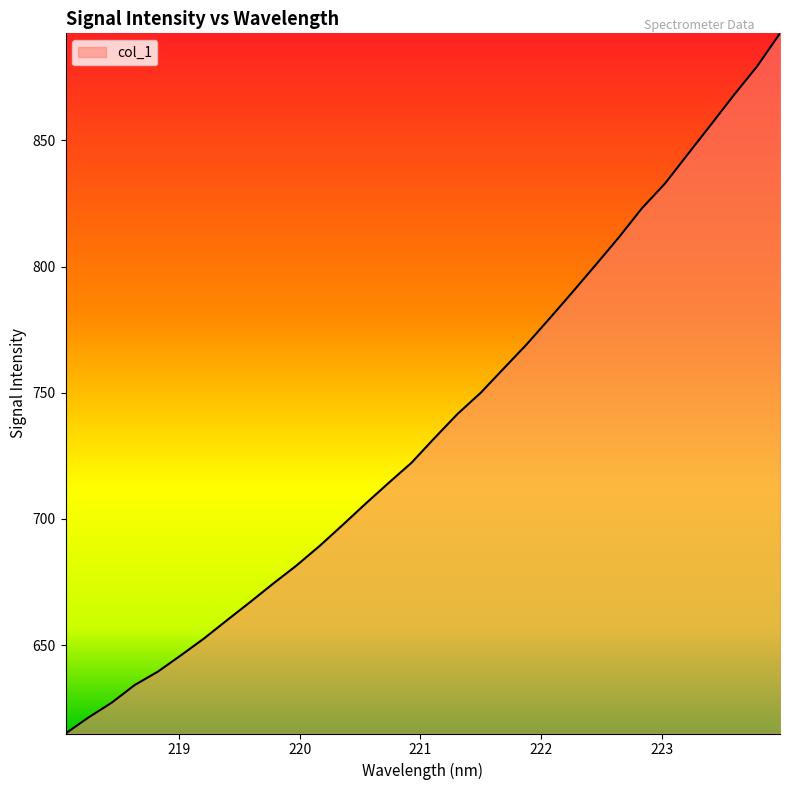

What is the difference between the maximum and minimum values?

277.5